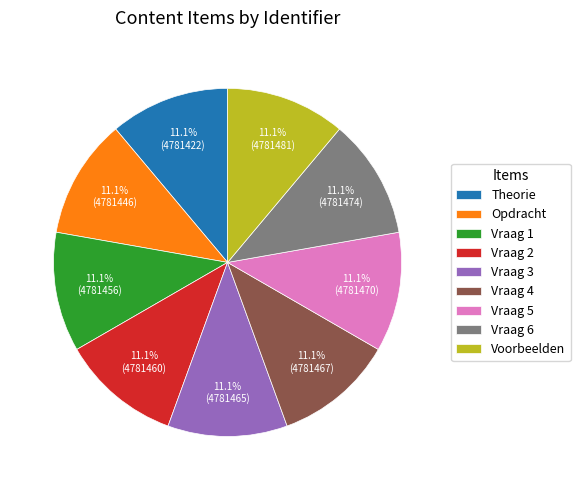

What is the ratio of the value at Voorbeelden to the value at Vraag 1?

1.0